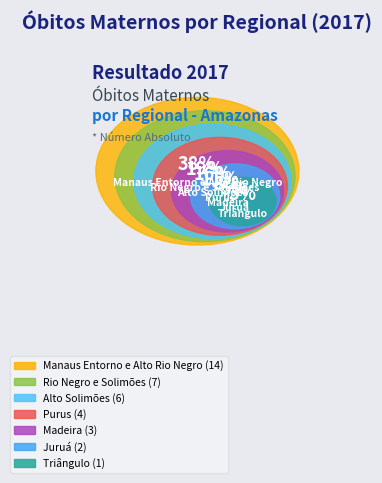

Which slice is the largest?

Manaus Entorno e Alto Rio Negro